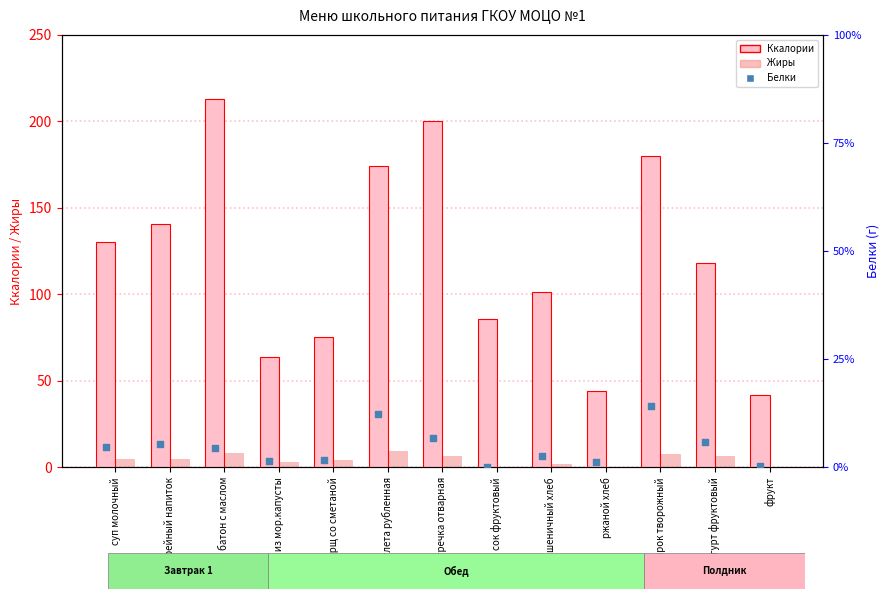

Is the value of Белки at ржаной хлеб greater than the value of Ккалории at котлета рубленная?

No